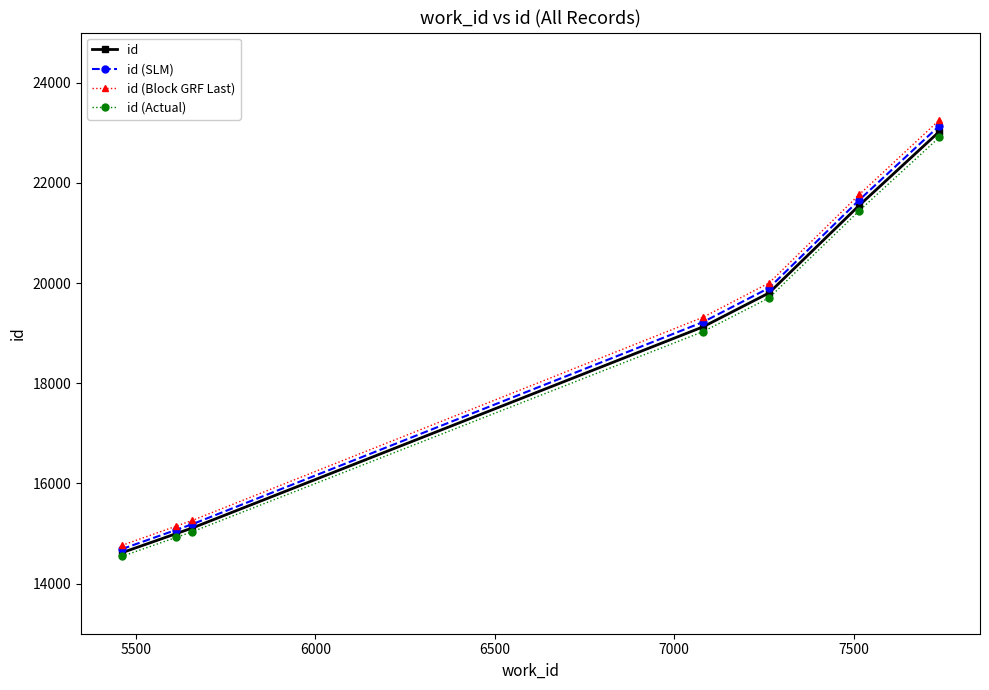

True or false: id has more than 2 points higher than both neighbors.

False